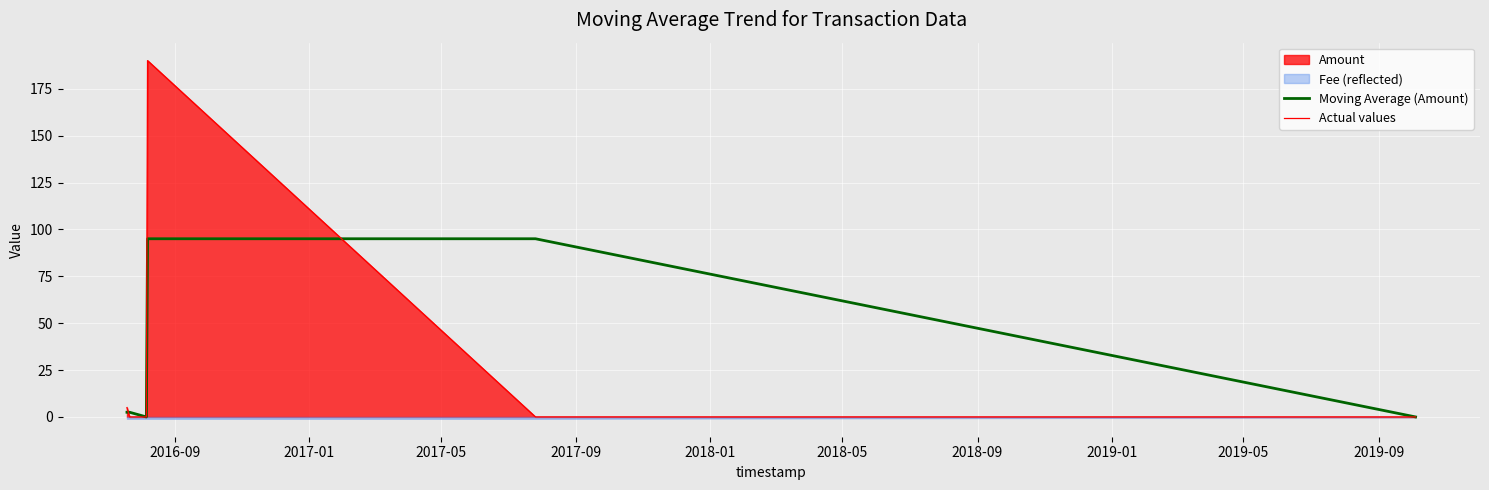

True or false: Actual values has more than 2 points higher than both neighbors.

False